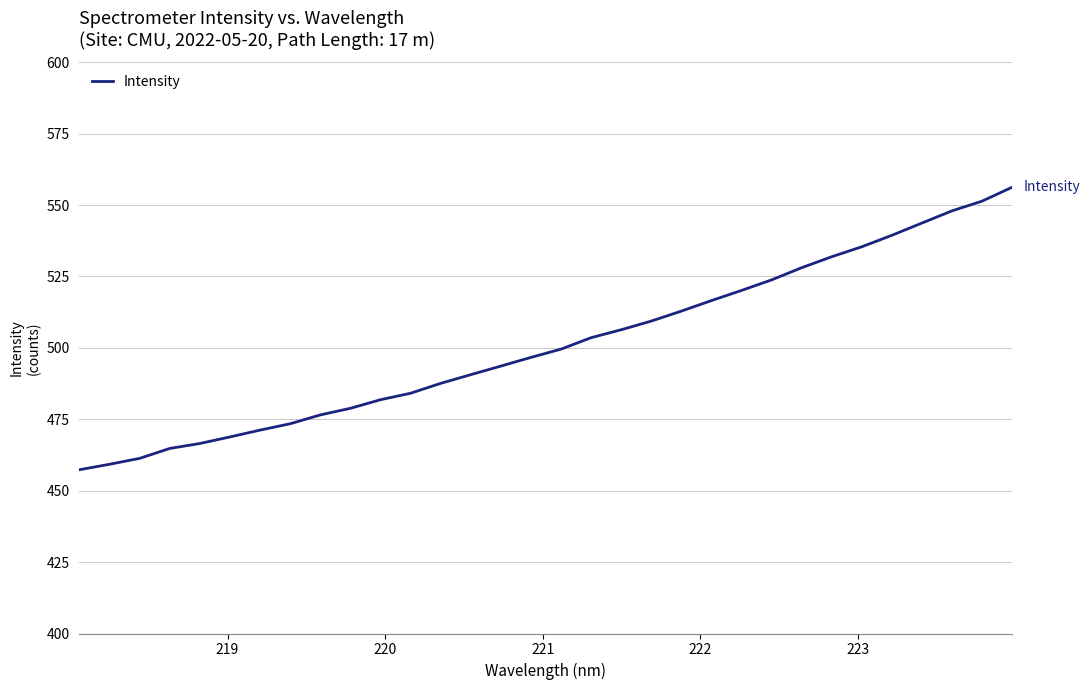

What is the greatest value displayed?

556.3